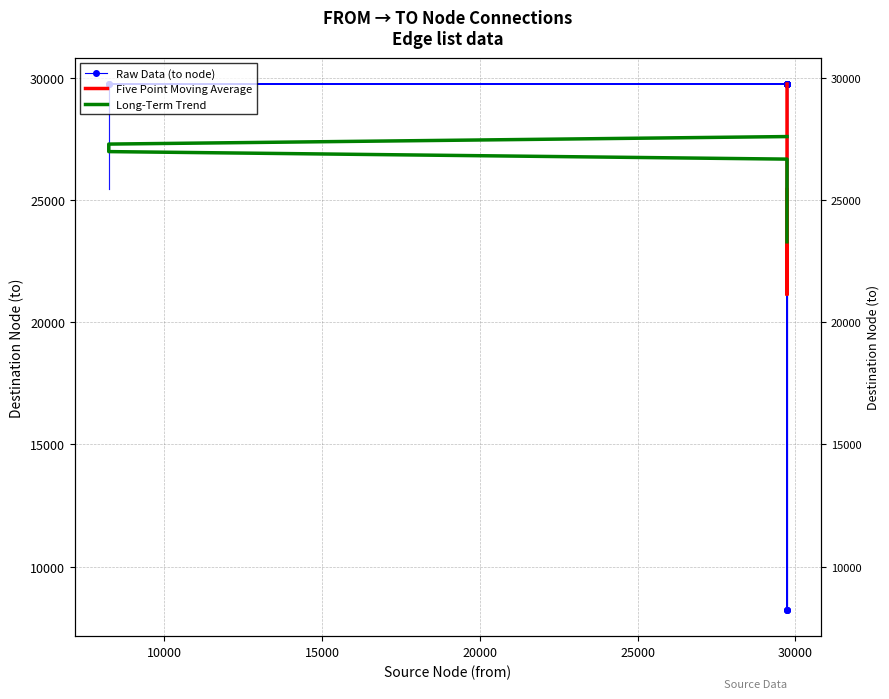

How many points are higher than both their immediate neighbors (excluding endpoints)?

4